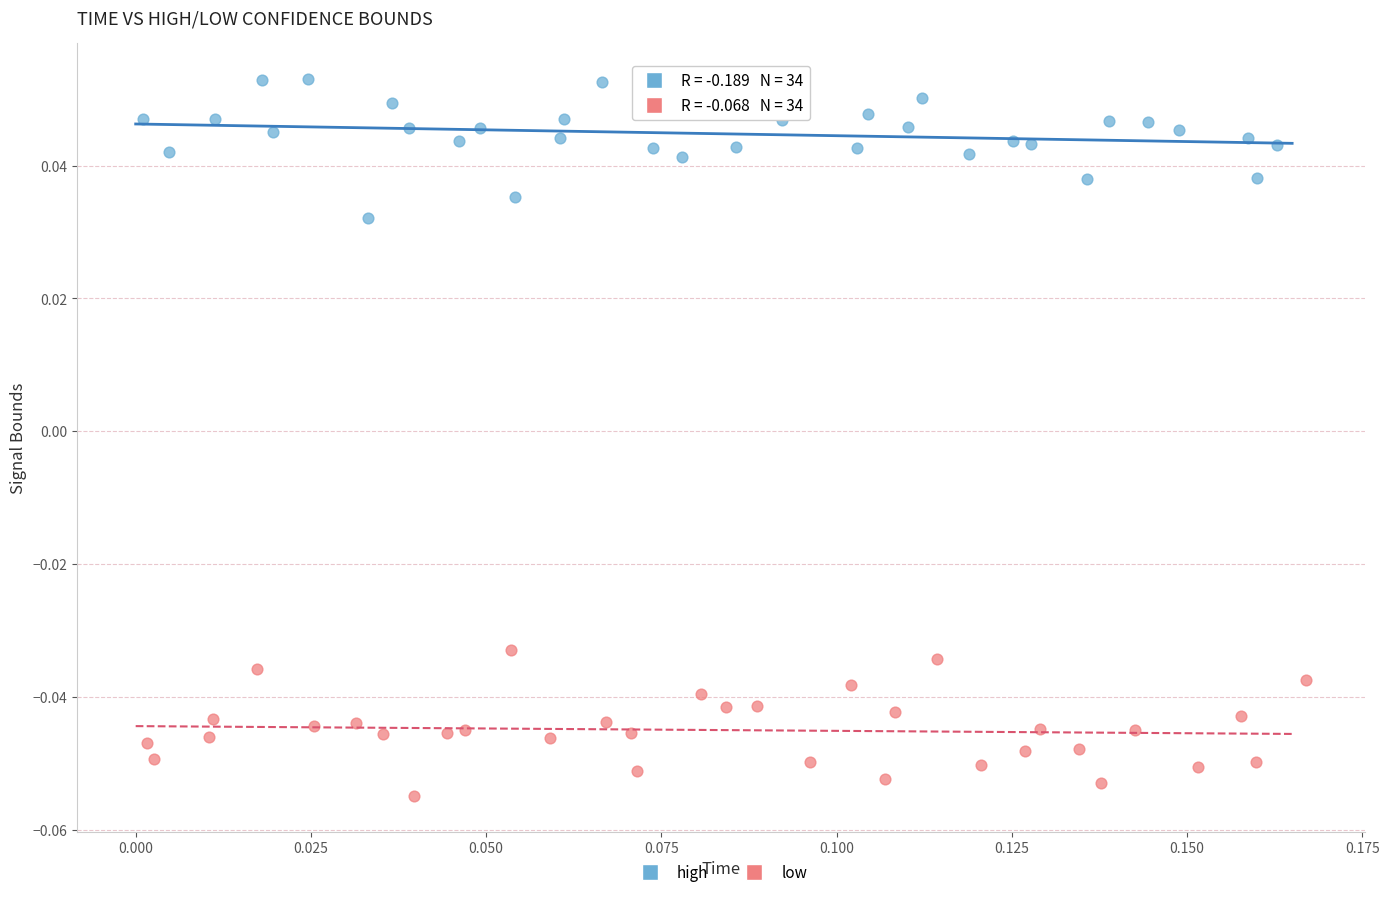

Which series reaches the minimum Y coordinate?

low